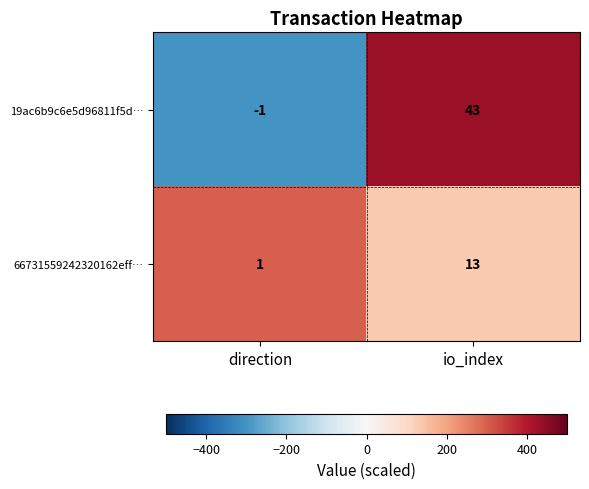

Which category has the highest value across all series?

io_index